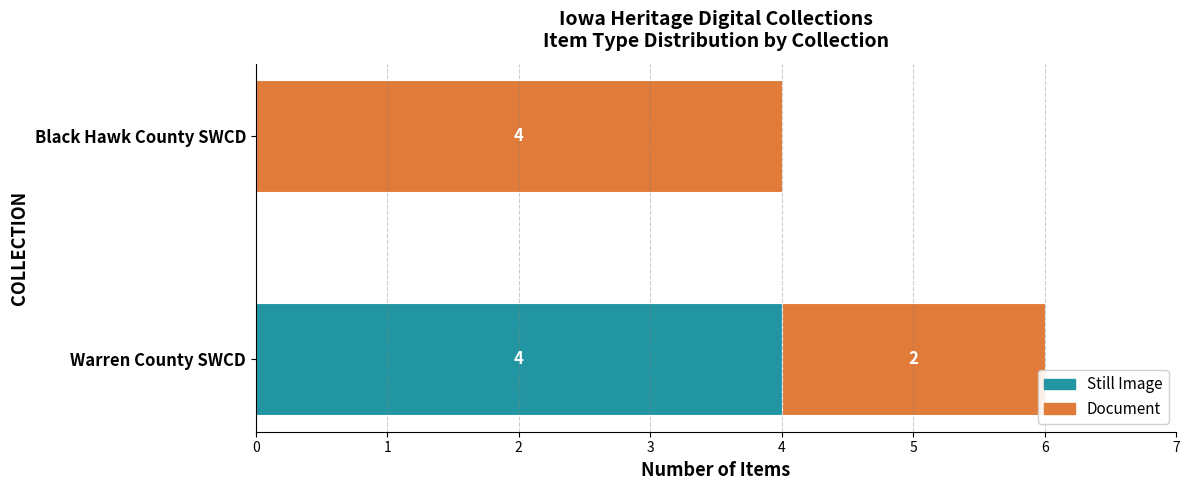

At which category is the sum across all series the highest?

Warren County SWCD